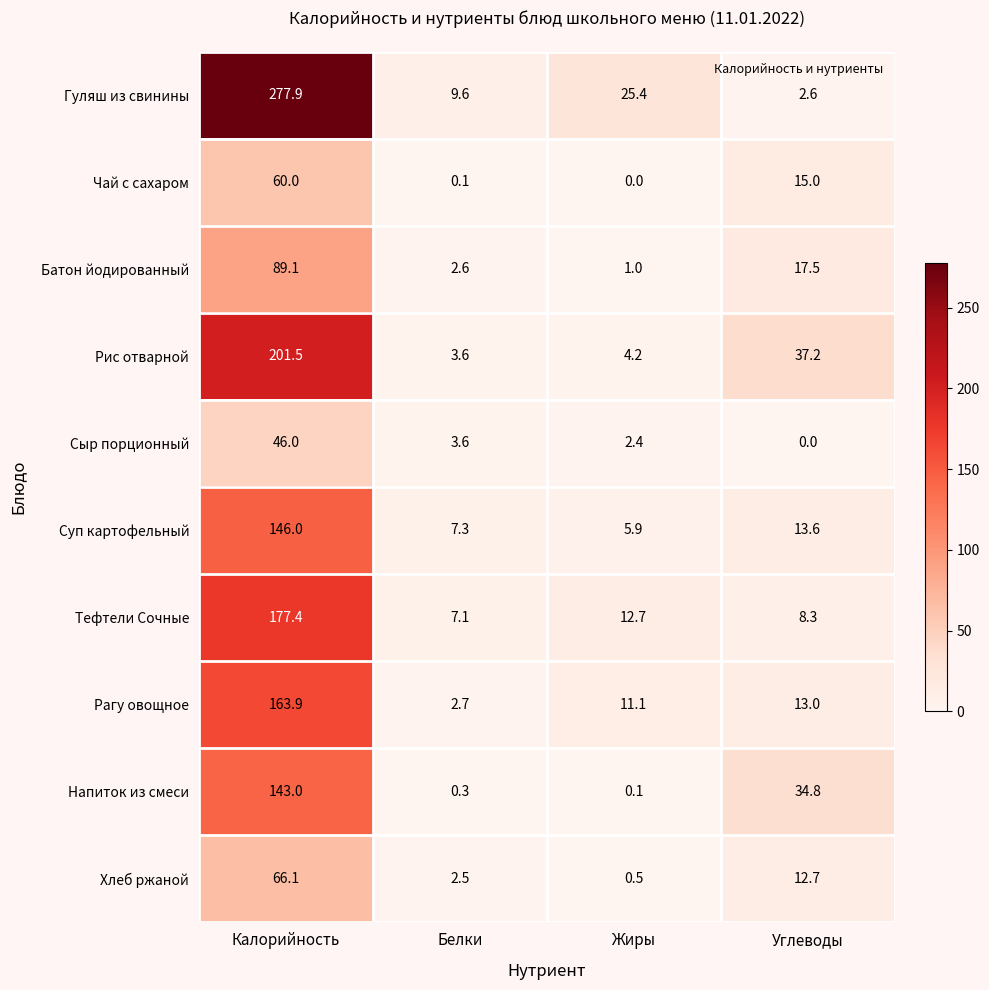

What is the sum of the Напиток из смеси values at Калорийность and Жиры?

143.1